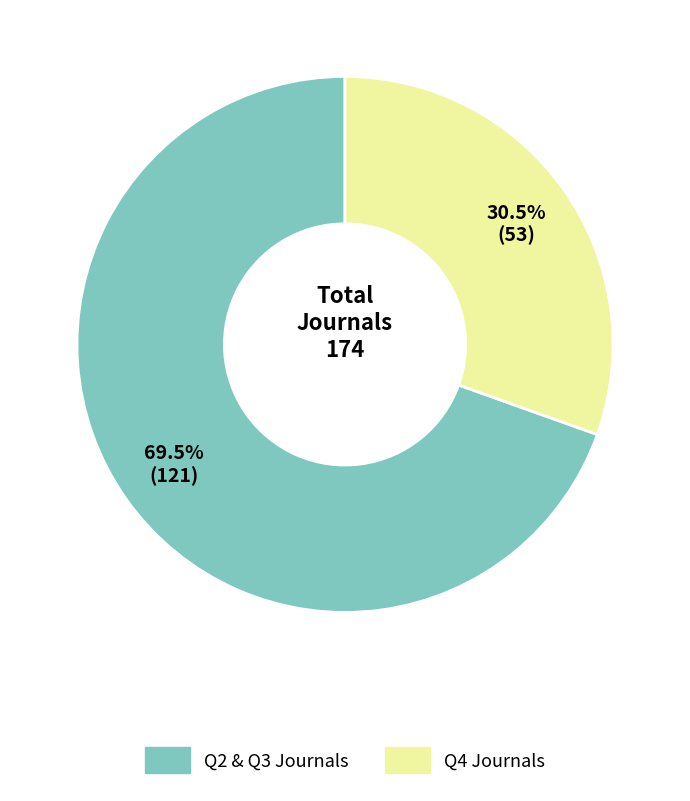

Does any single category account for the majority?

Yes